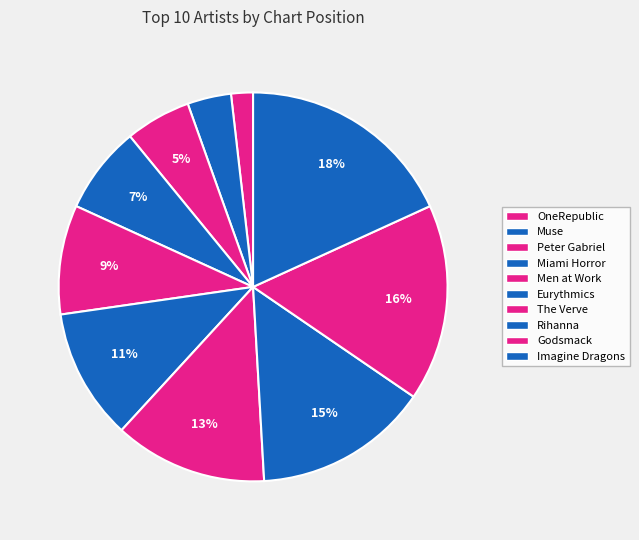

To the nearest percent, what is the difference between the Rihanna and Imagine Dragons slice percentages?

4%